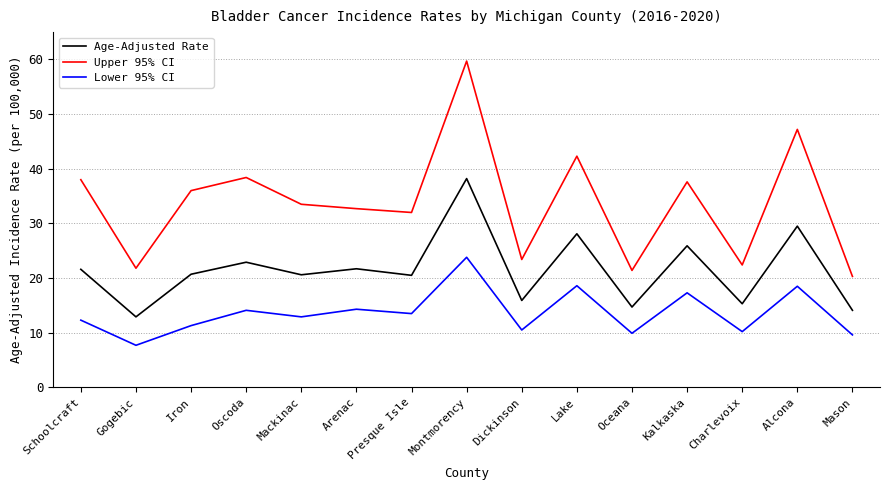

Read the Lower 95% CI value at Iron.

11.3